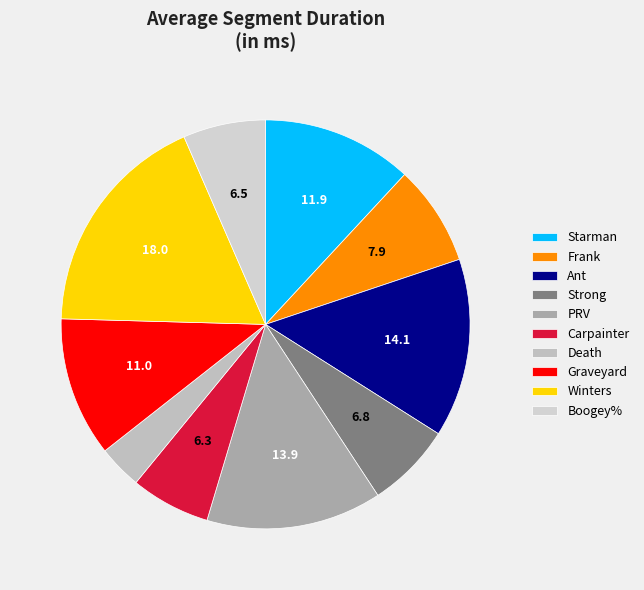

What is the largest slice in the pie chart?

Winters